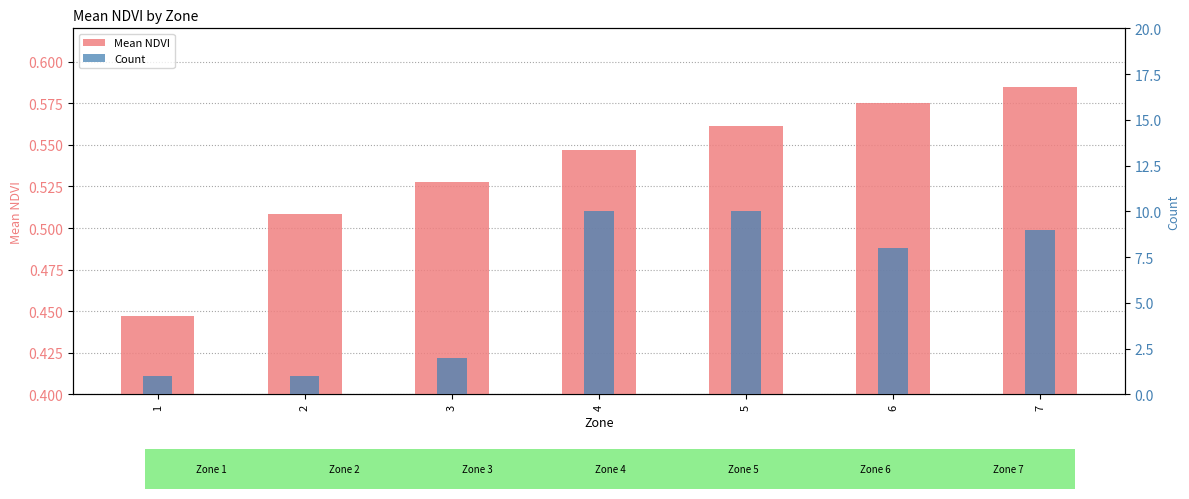

True or false: Count has a value of 10.7 at 6.

False